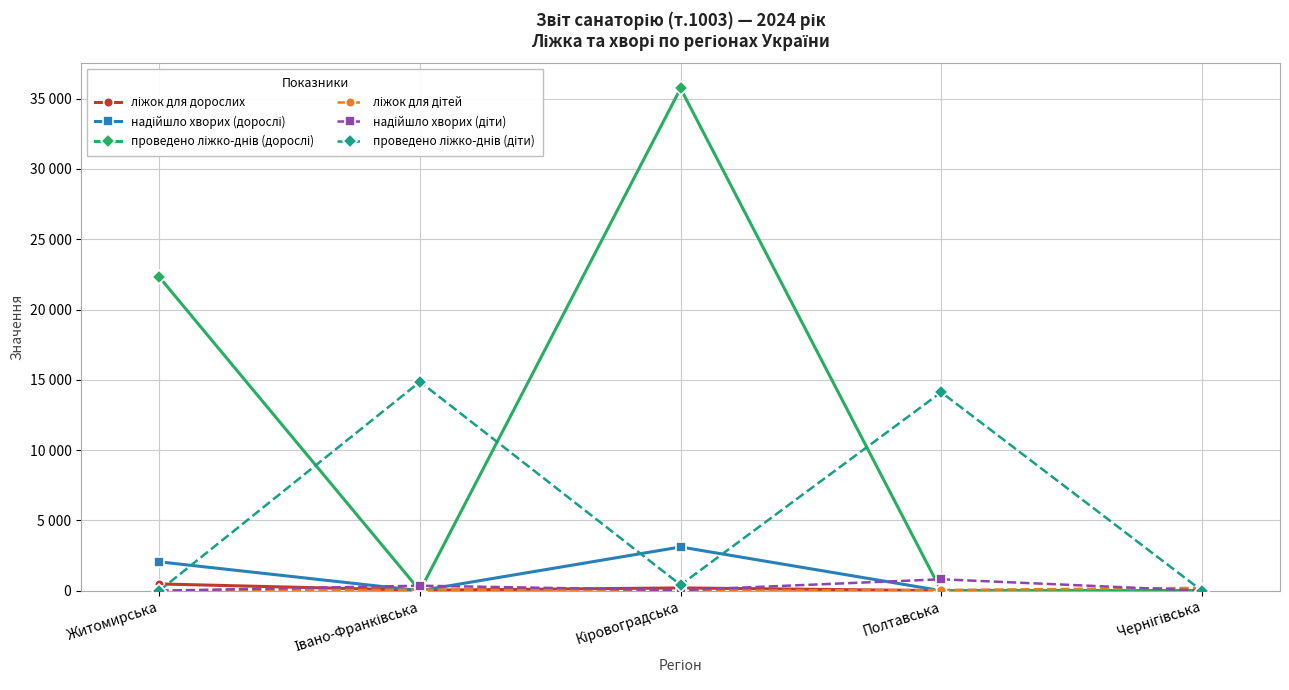

Which series has the largest total across all categories?

проведено ліжко-днів (дорослі)